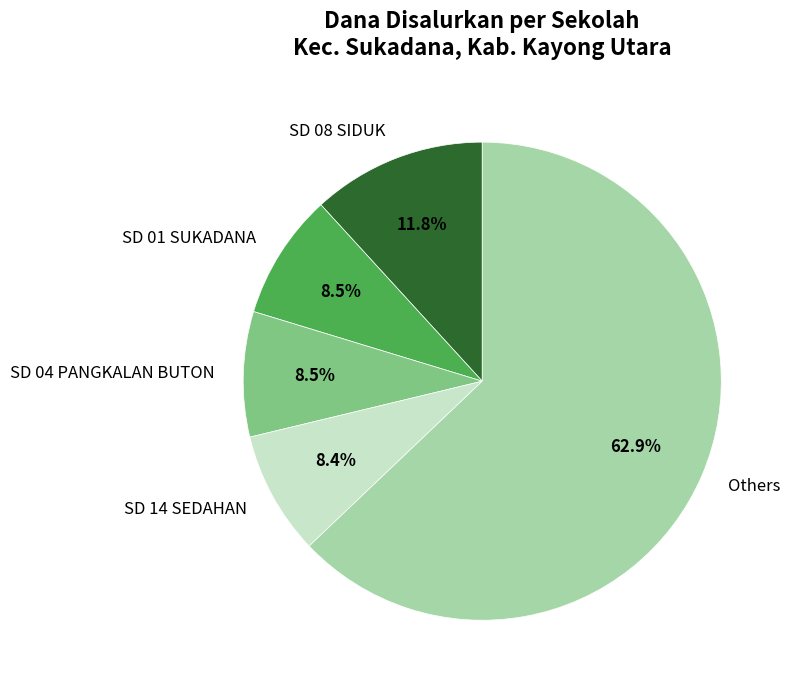

Which has a higher value, SD 04 PANGKALAN BUTON or SD 08 SIDUK?

SD 08 SIDUK